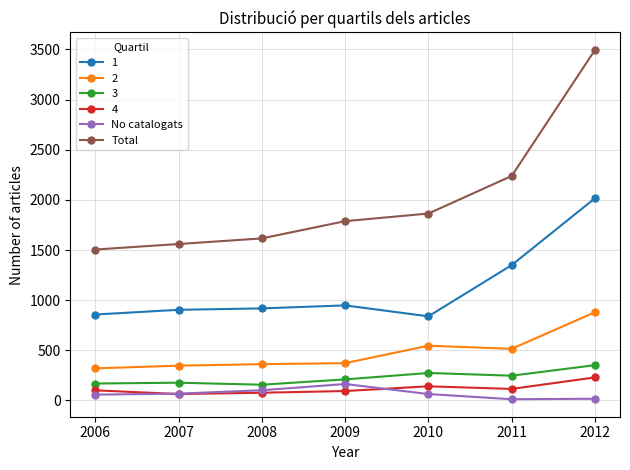

Which category has the highest value across all series?

2012